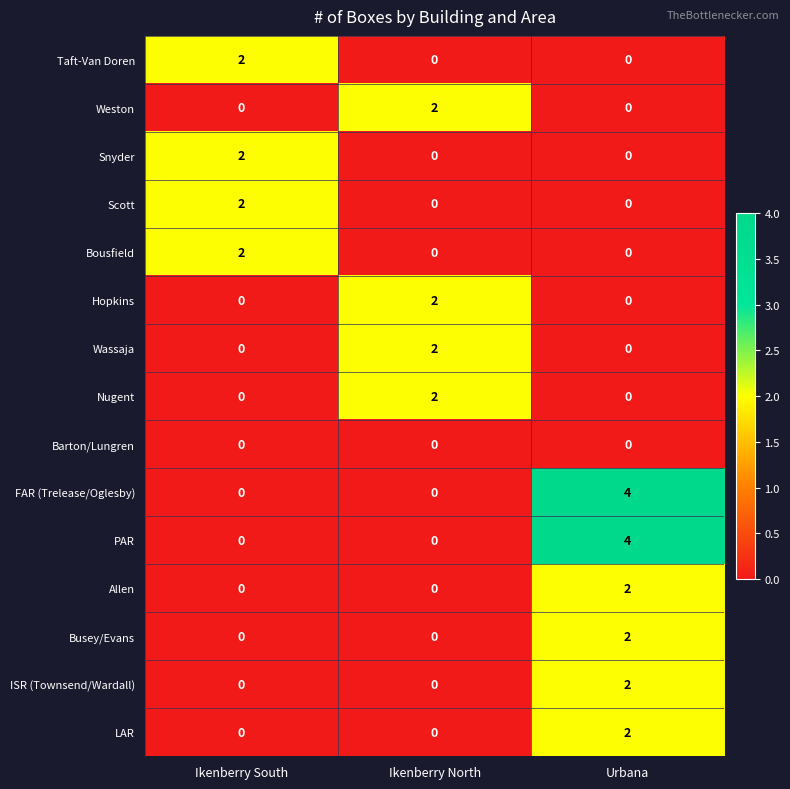

How many FAR (Trelease/Oglesby) values are between 0 and 4?

3